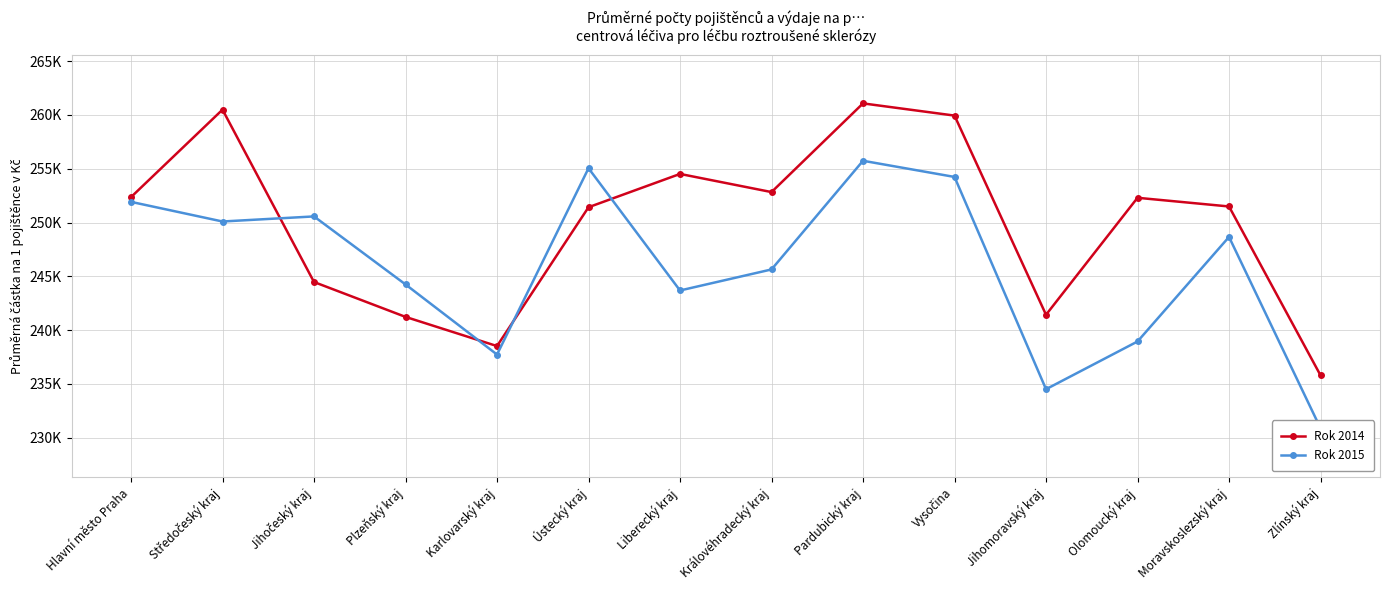

Count the number of data series in this chart.

2